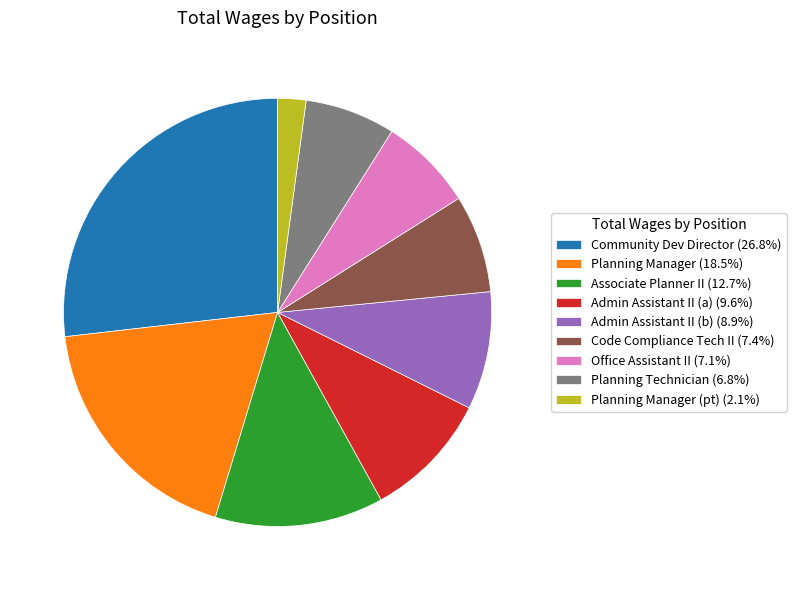

Combined, do Associate Planner II (12.7%) and Admin Assistant II (a) (9.6%) account for over 50%?

No